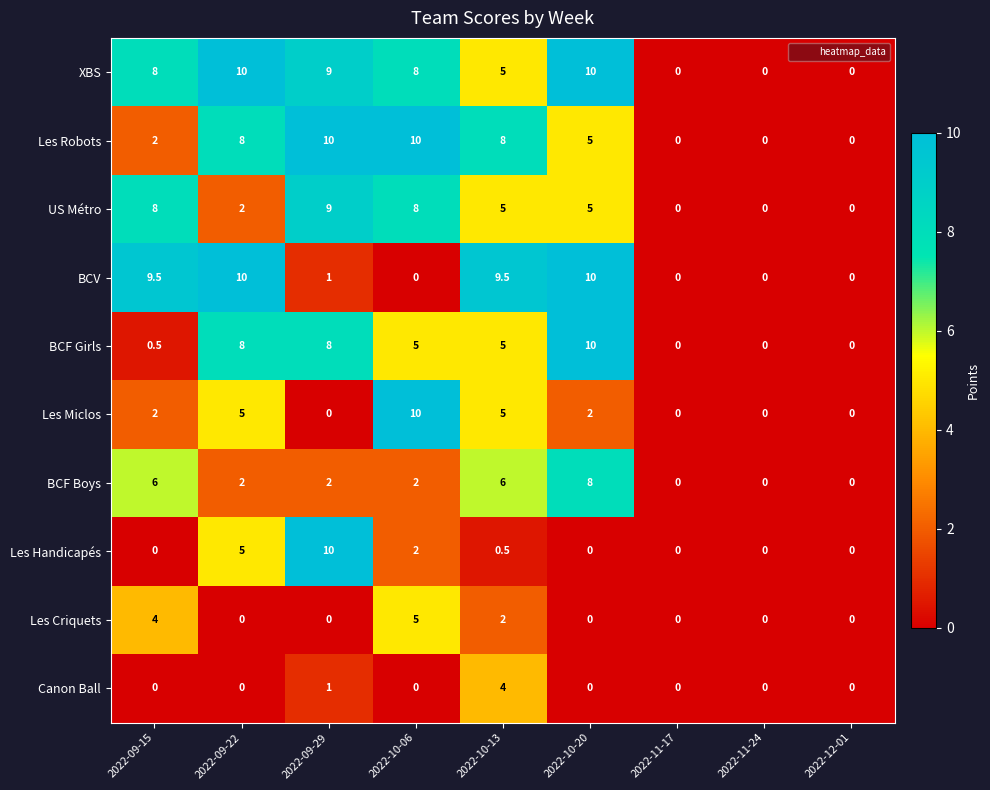

Count the number of categories in the chart.

9